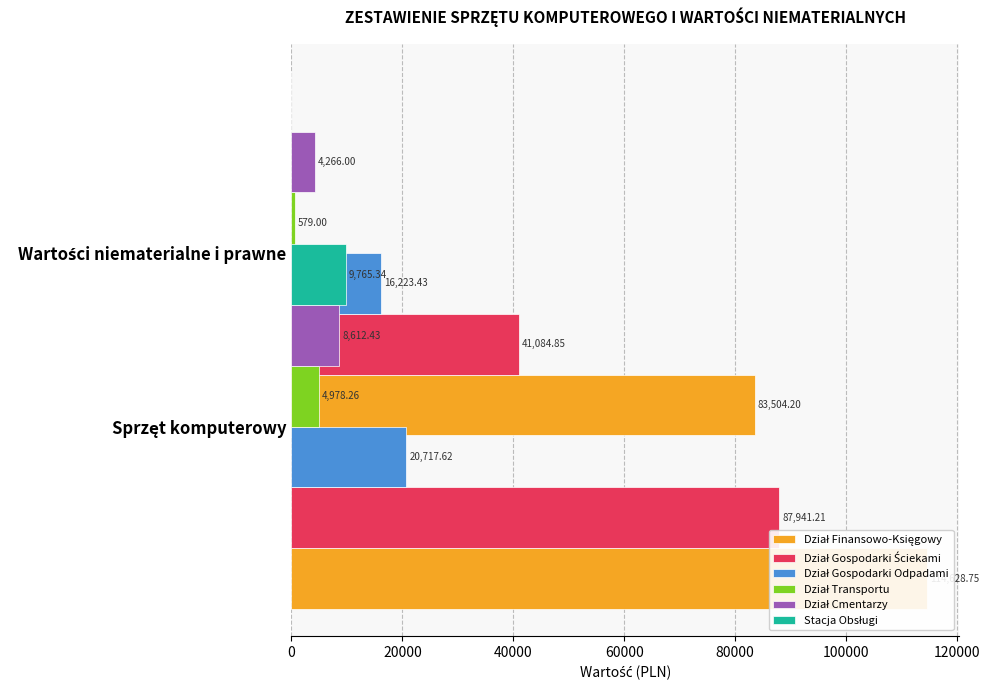

What is the difference between the maximum and minimum values in the Dział Gospodarki Odpadami series?

4494.2